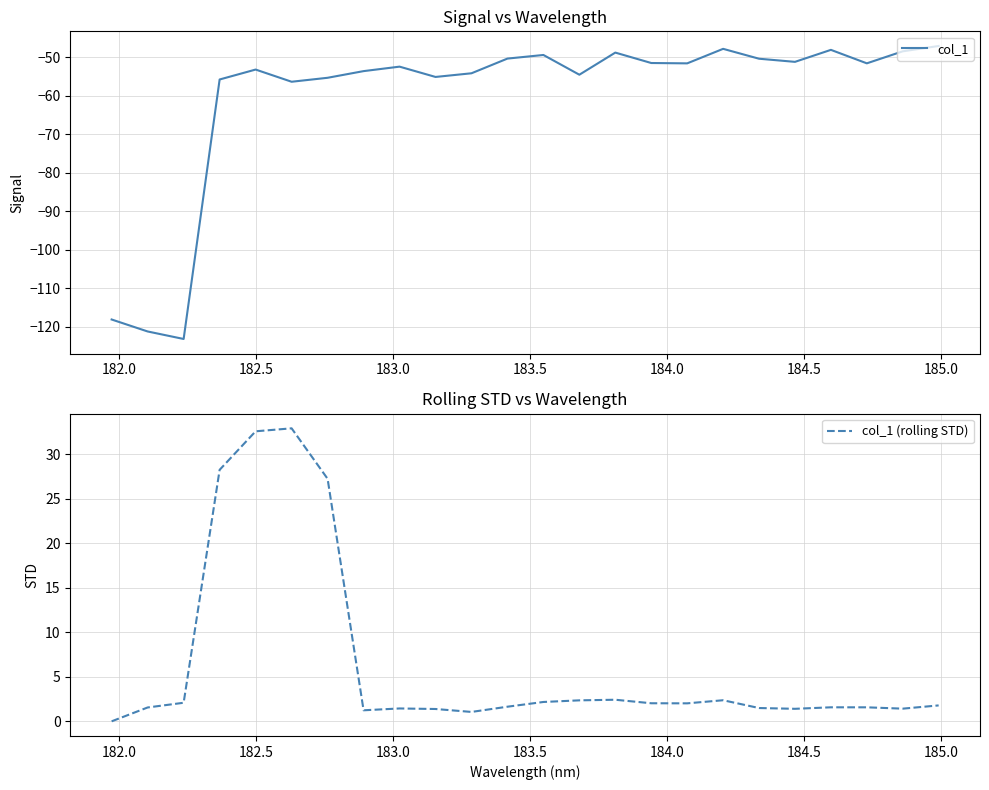

What is the maximum value for col_1 (rolling STD)?

32.9